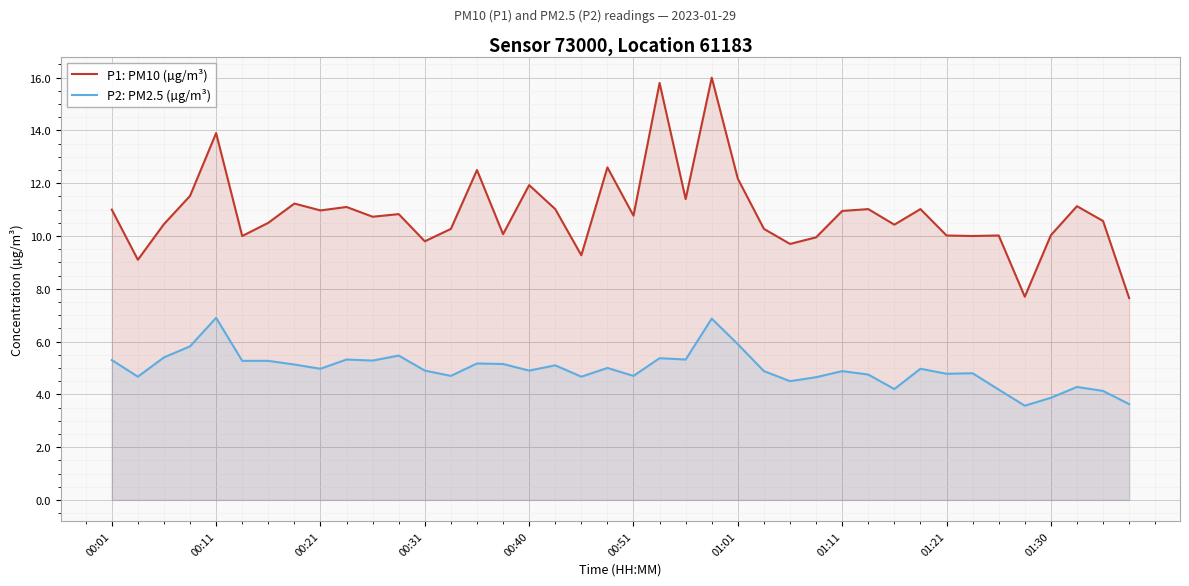

What is the difference between the P1: PM10 (µg/m³) values at 18 and 19?

3.3